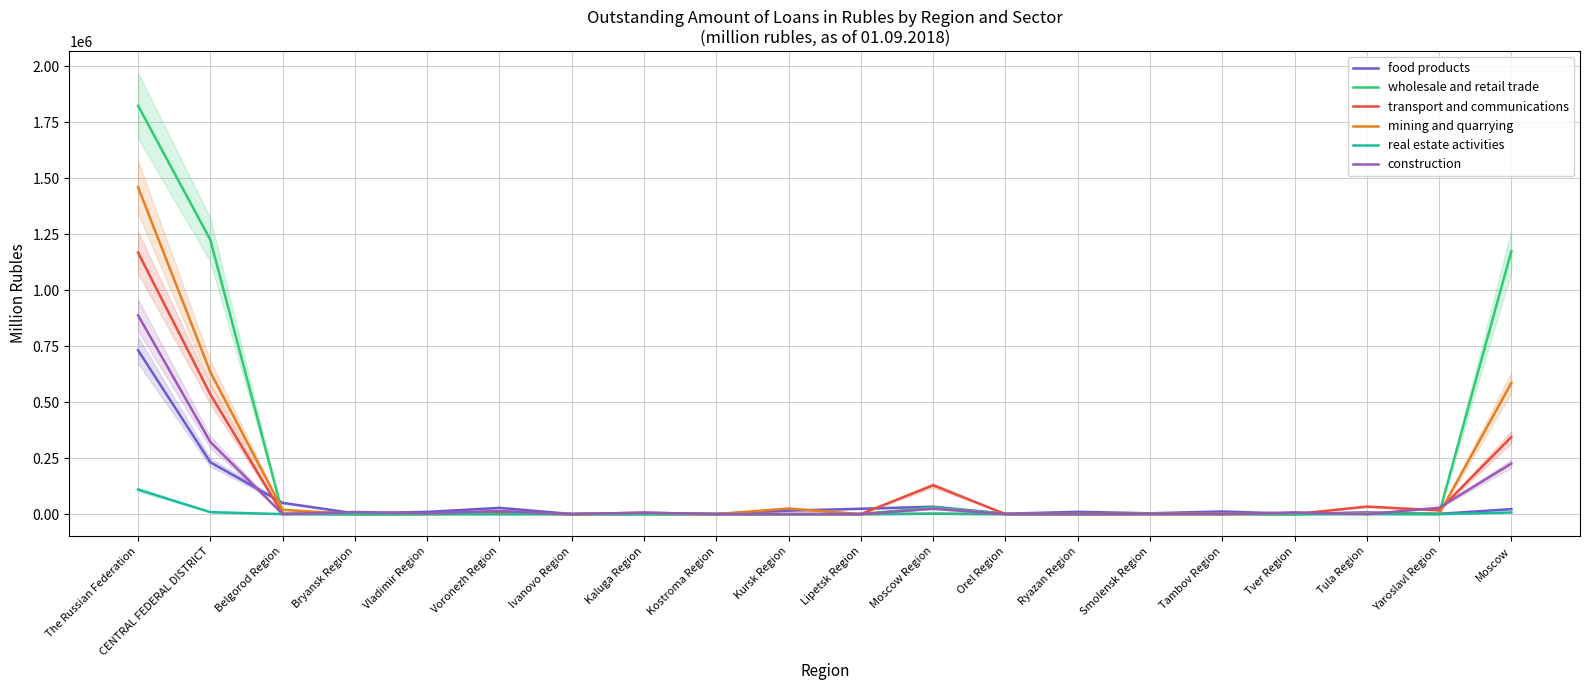

What is the approximate value of construction at Ryazan Region, to the nearest 100?

400